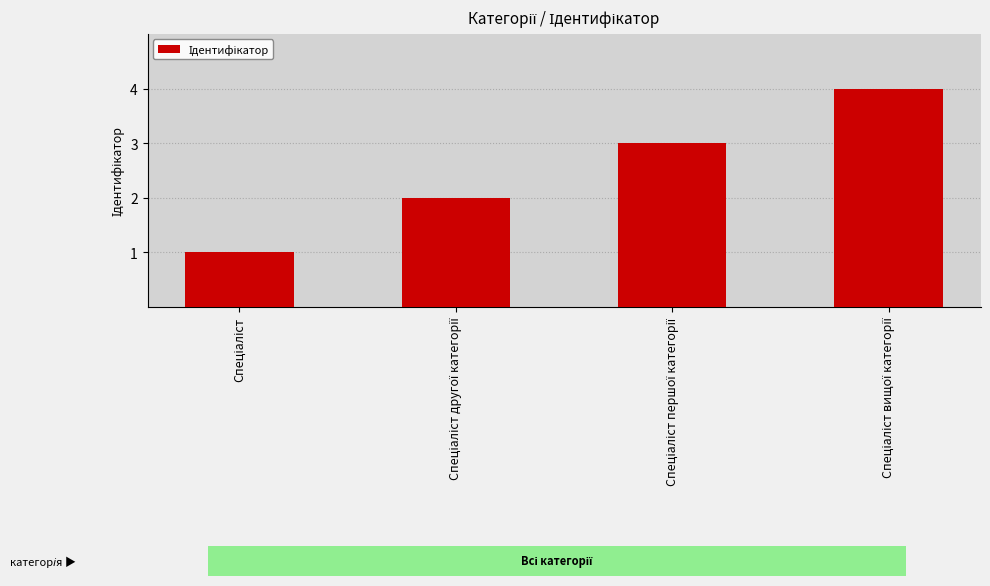

What is the difference between the maximum and minimum values?

3